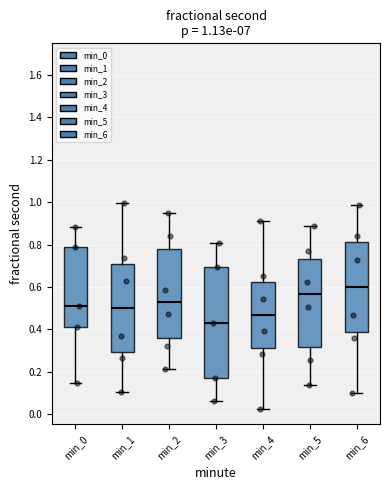

Which box's median line is the highest?

min_6